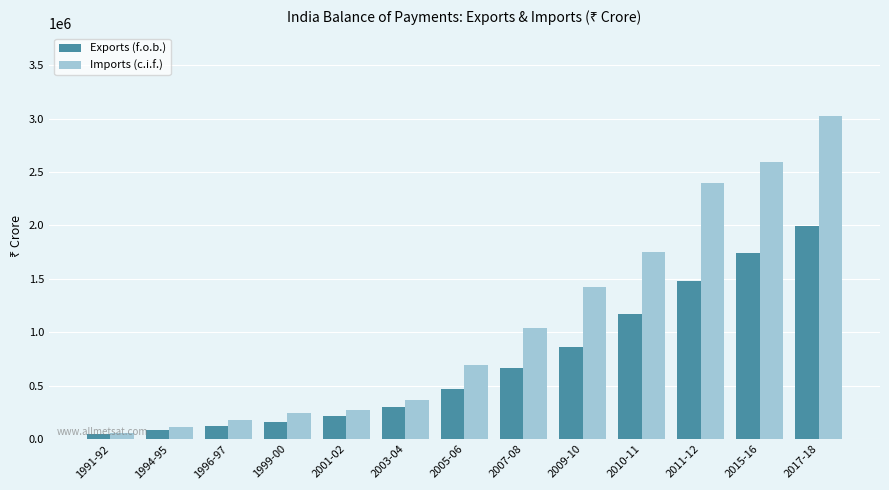

Rank the series by their average value, from lowest to highest.

Exports (f.o.b.), Imports (c.i.f.)